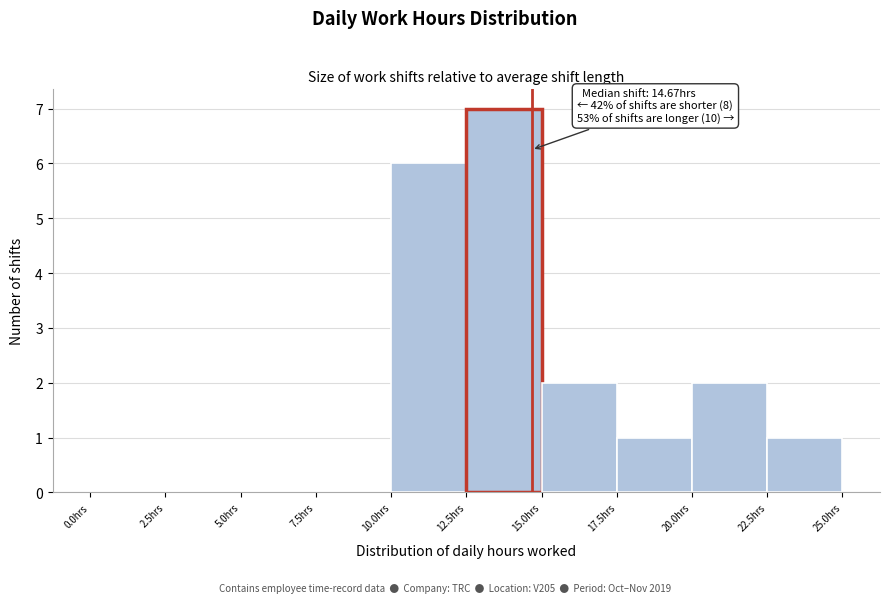

Over which range of the x-axis is the bar tallest?

12.5 to 15.0